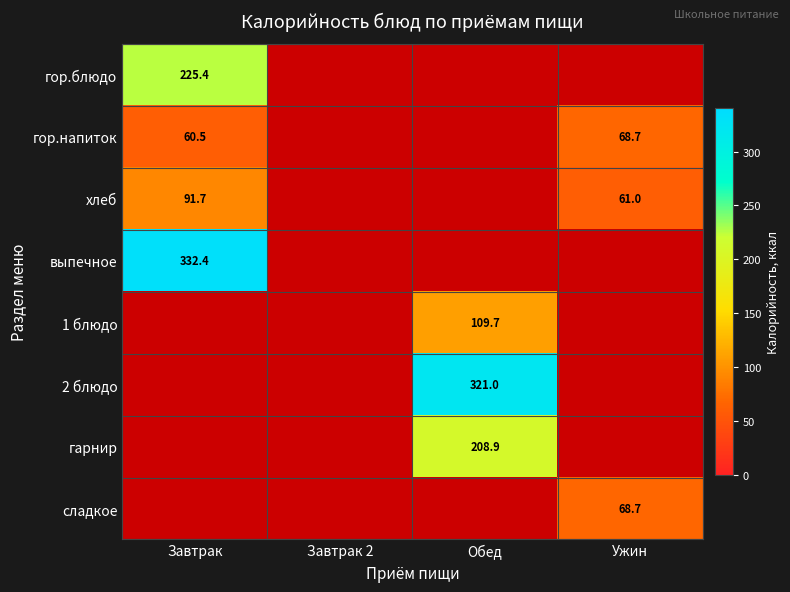

How many categories are shown in the chart?

4